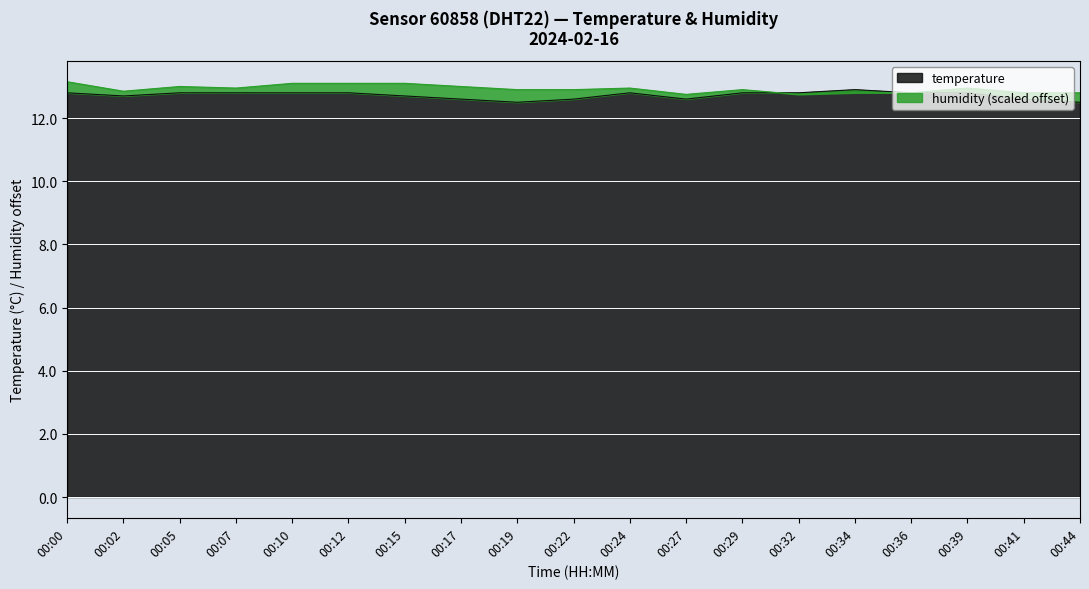

Between 00:36 and 00:05, which is larger?

00:36